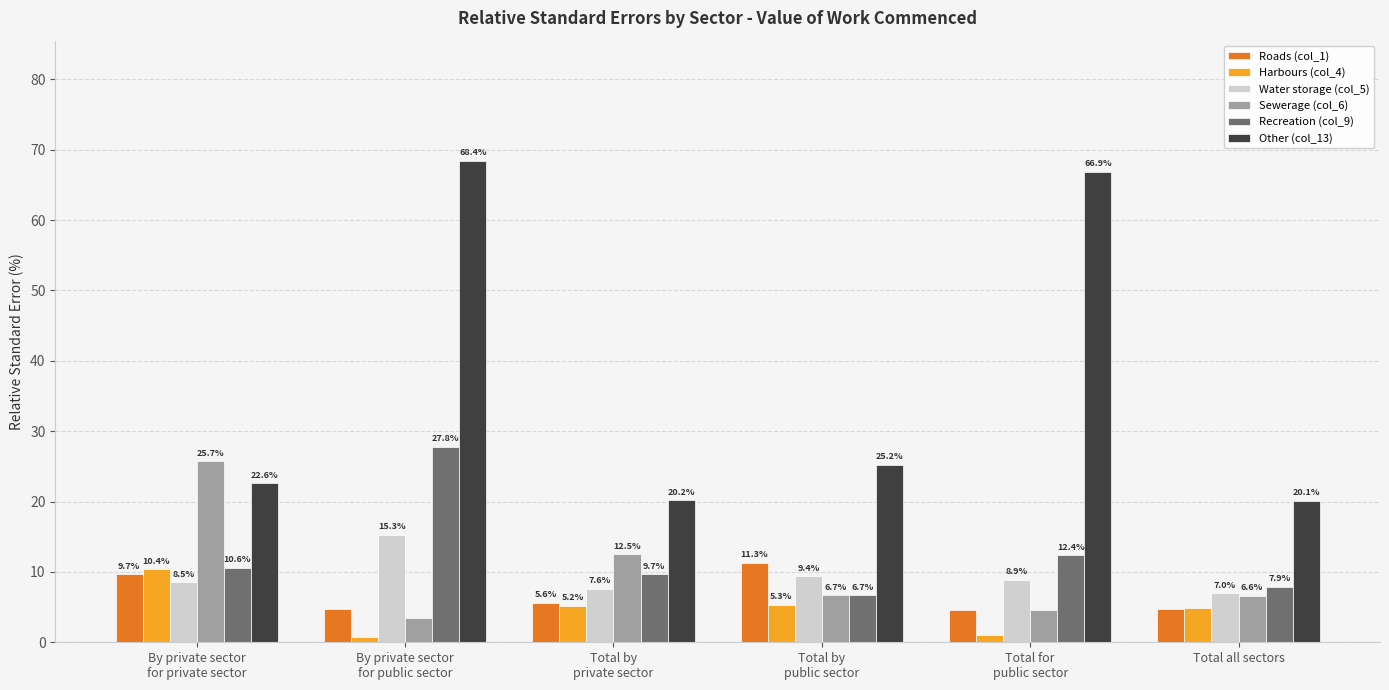

At By private sector
for public sector, list the series in order from smallest to largest.

Harbours (col_4), Sewerage (col_6), Roads (col_1), Water storage (col_5), Recreation (col_9), Other (col_13)